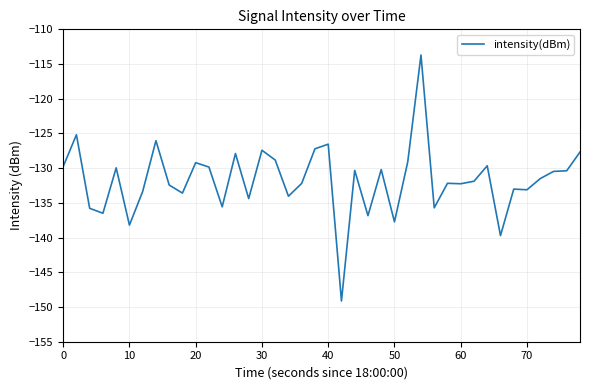

What is the smallest value displayed?

-149.1